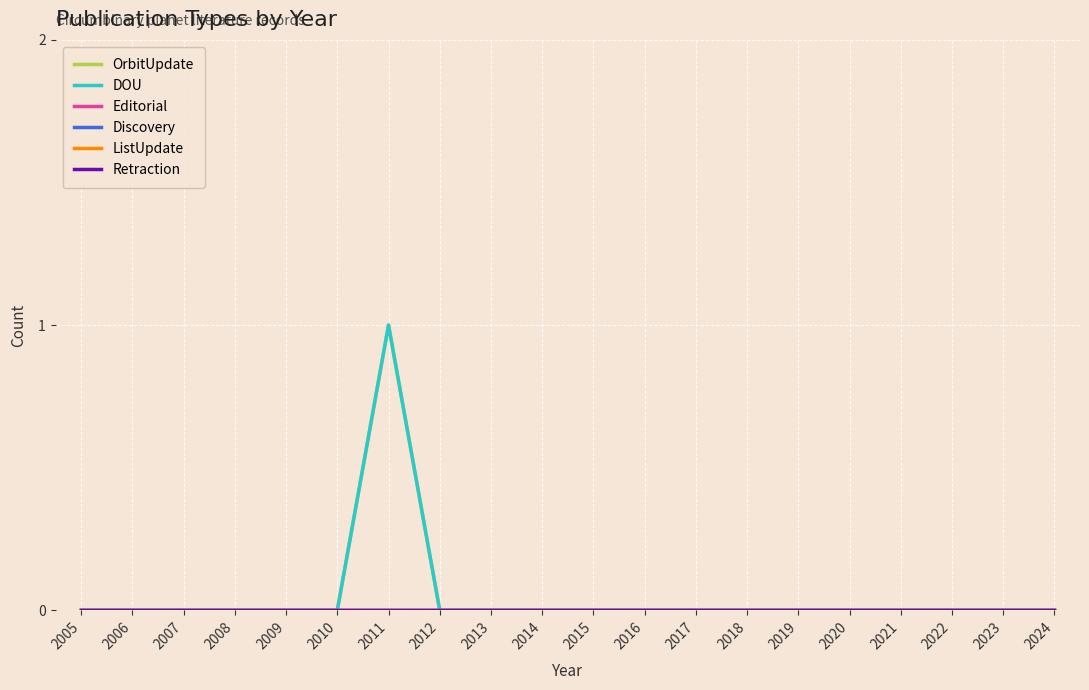

Between 2010 and 2019, which series saw the biggest shift?

OrbitUpdate